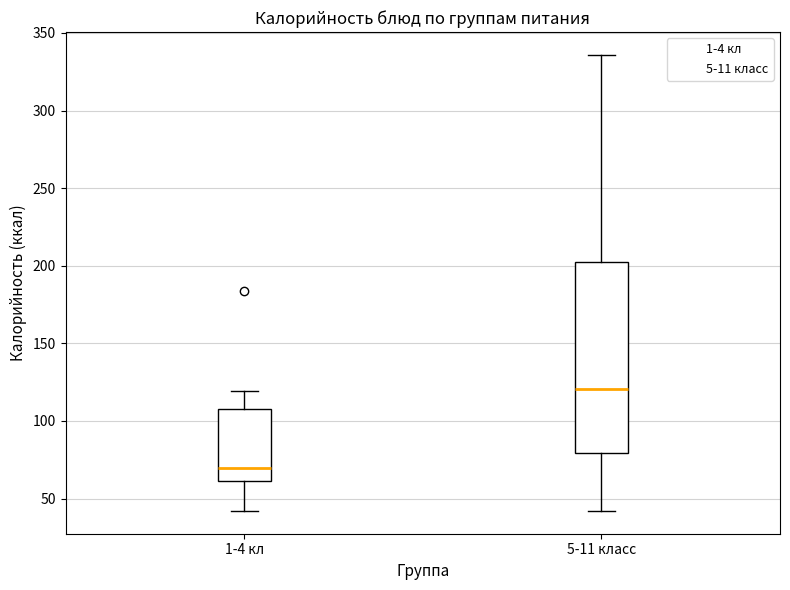

Which box is the tallest, from its lower edge to its upper edge?

5-11 класс